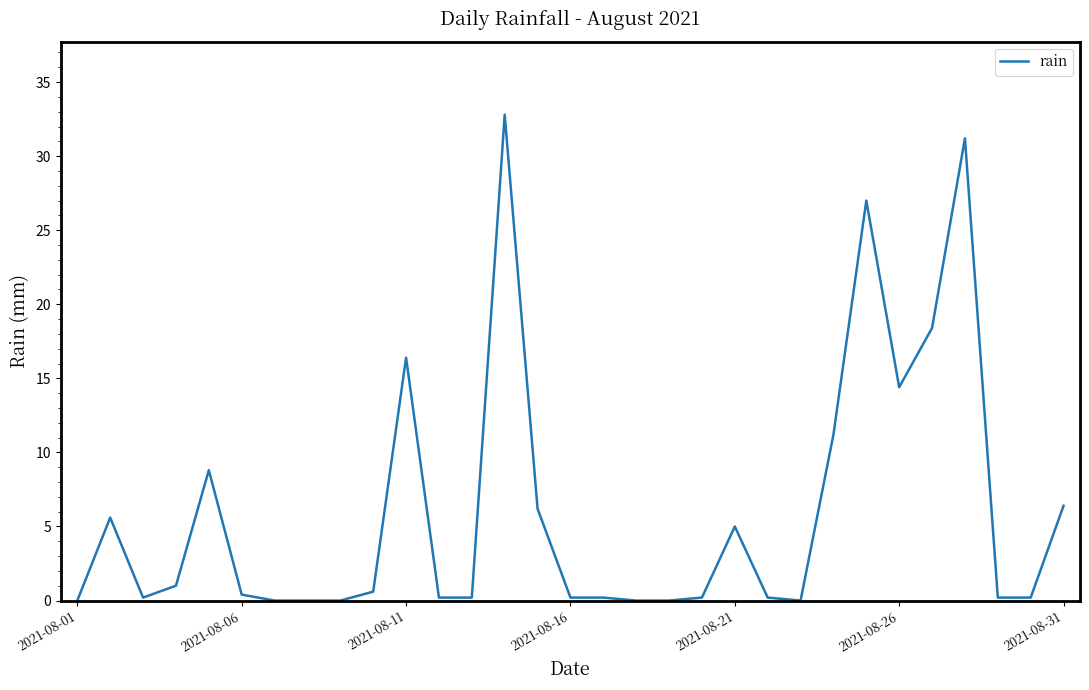

True or false: the data has more than 1 interior local peaks.

True